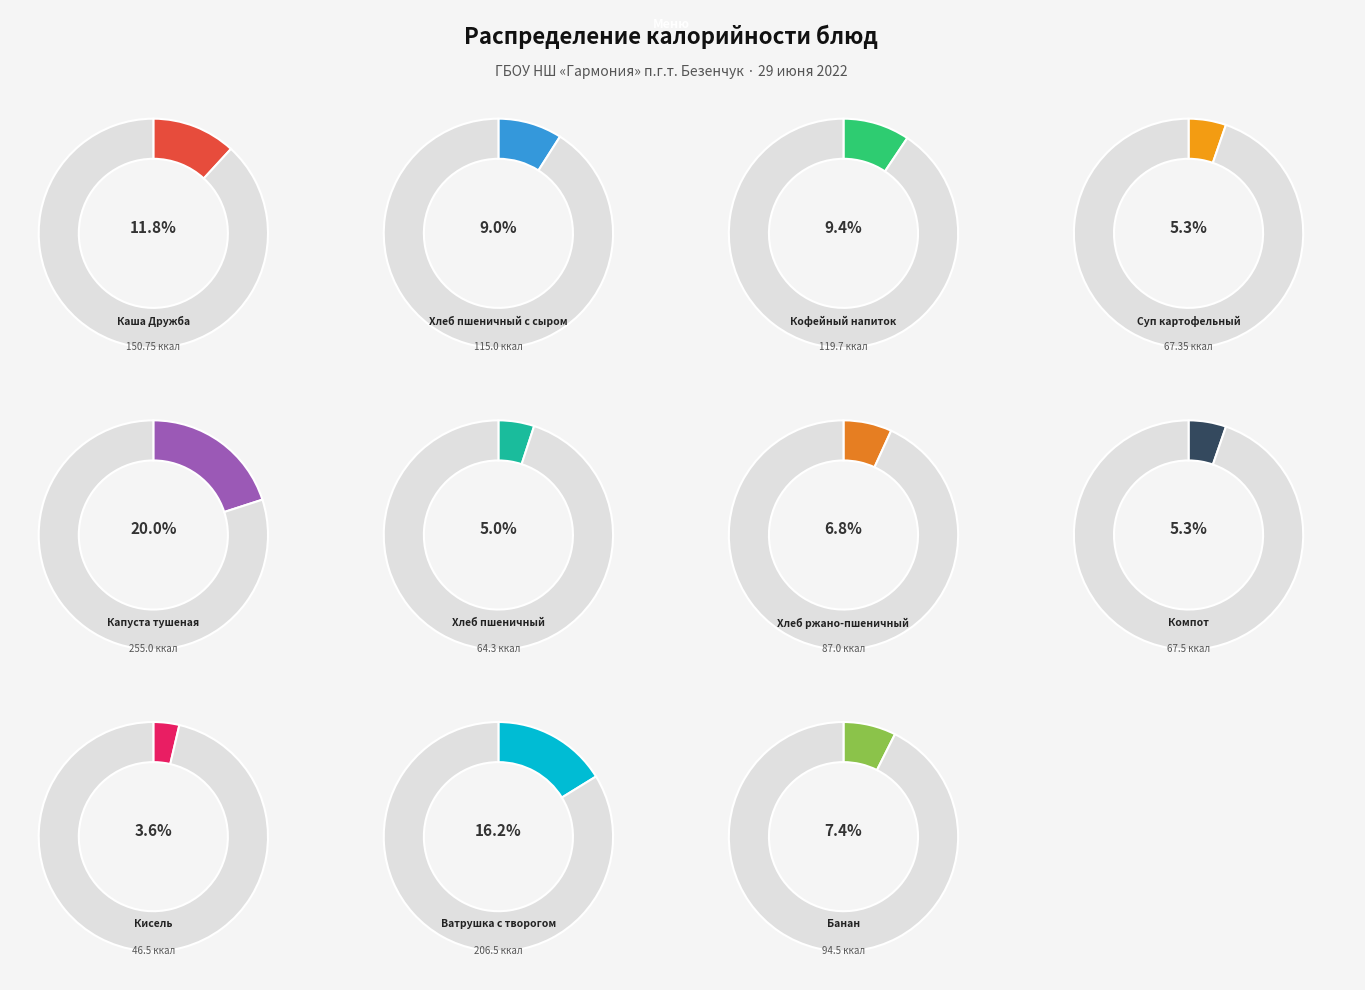

Approximately how many times larger is the value at Ватрушка с творогом compared to Каша Дружба?

1.4